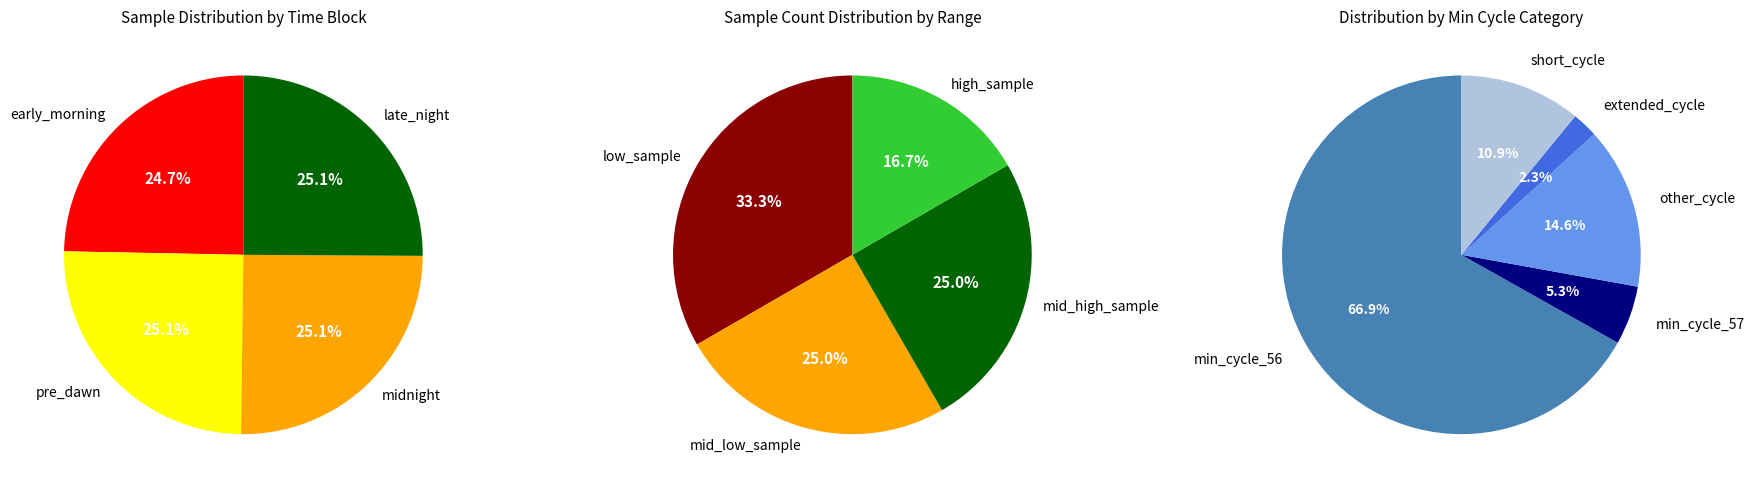

The 00:03 slice represents 21% of the pie. True or false?

False